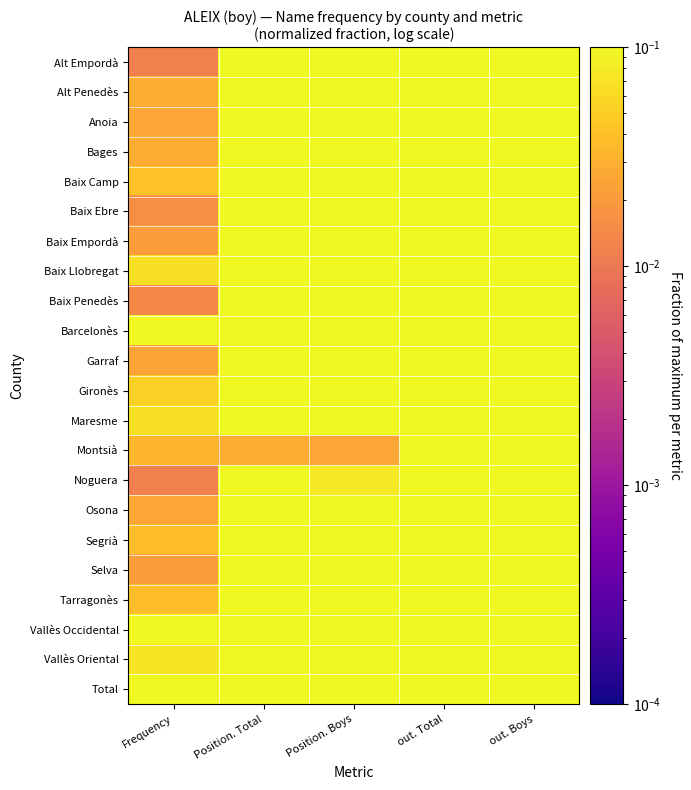

At which category is the sum across all series the highest?

Position. Total